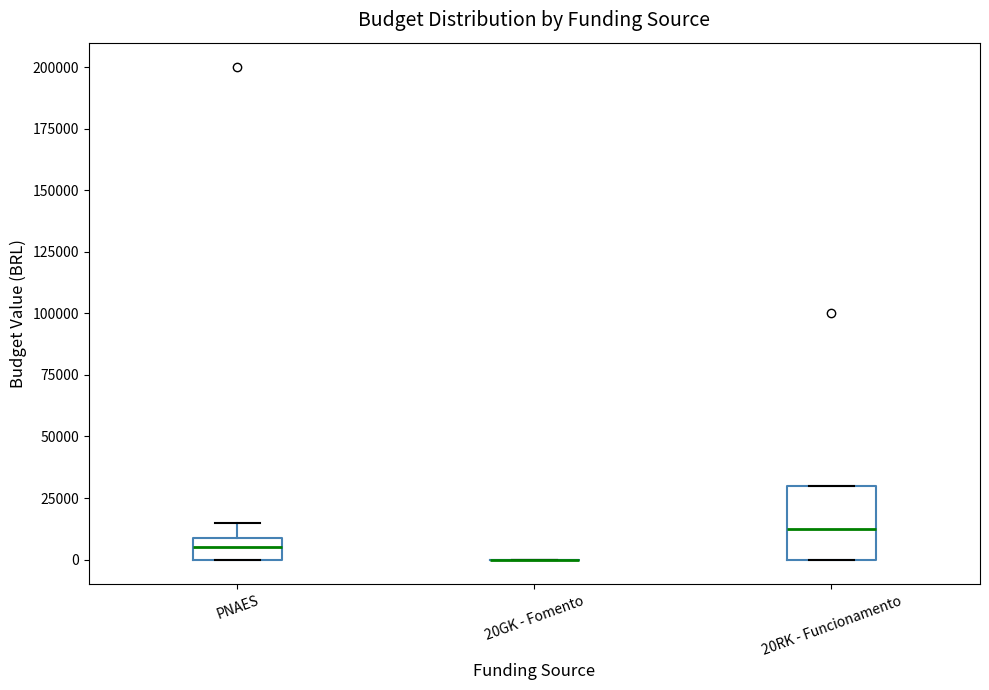

Reading left to right, transcribe this box plot: for each box, give where its median line is, the range the box spans, and where its two whiskers end, as read against the y-axis. The values are not printed on the chart, so give them approximately, as read against the axis.

PNAES: median 5000, box 0 to 10000, whiskers 0 to 15000
20GK - Fomento: box collapsed to a line at 0, whiskers 0 to 0
20RK - Funcionamento: median 15000, box 0 to 30000, whiskers 0 to 30000